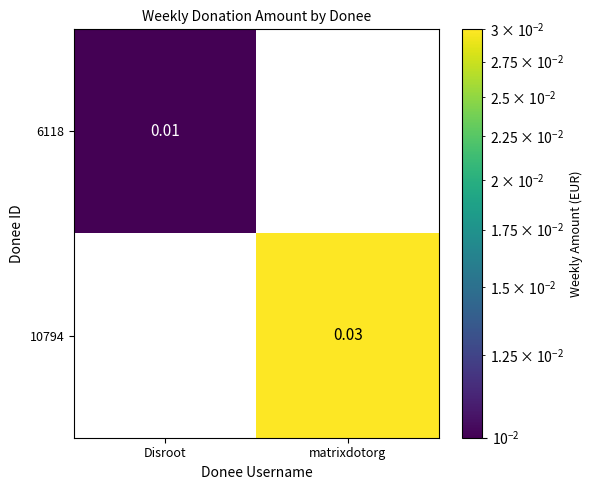

At which category is the sum across all series the highest?

matrixdotorg